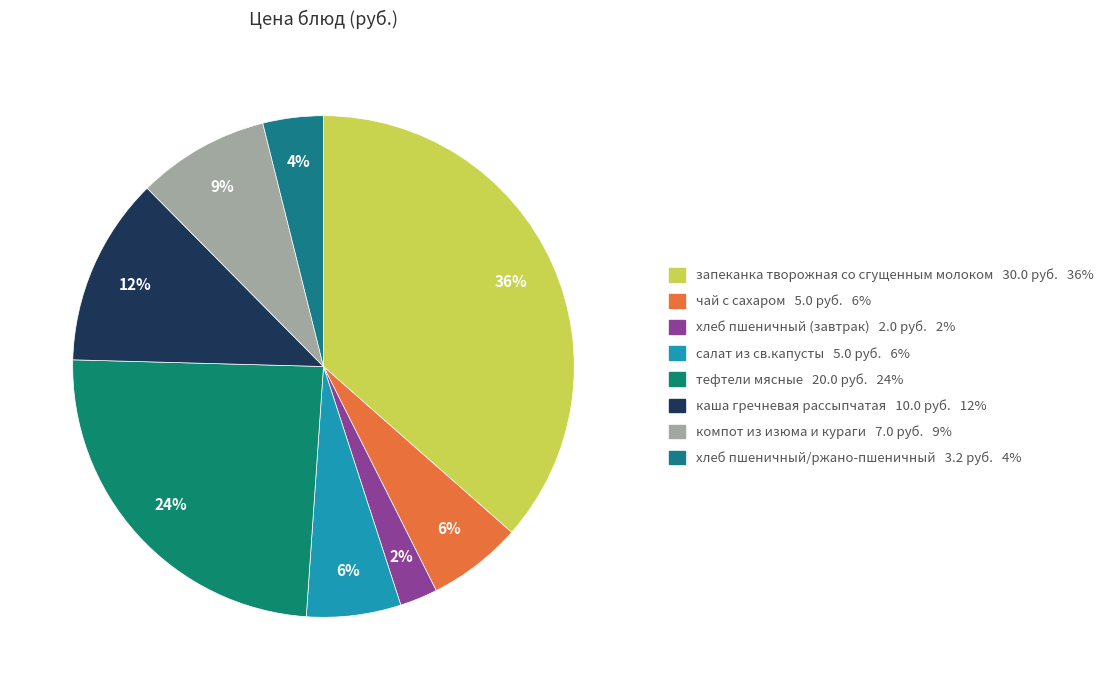

Is the sum of запеканка творожная со сгущенным молоком and чай с сахаром greater than half?

No